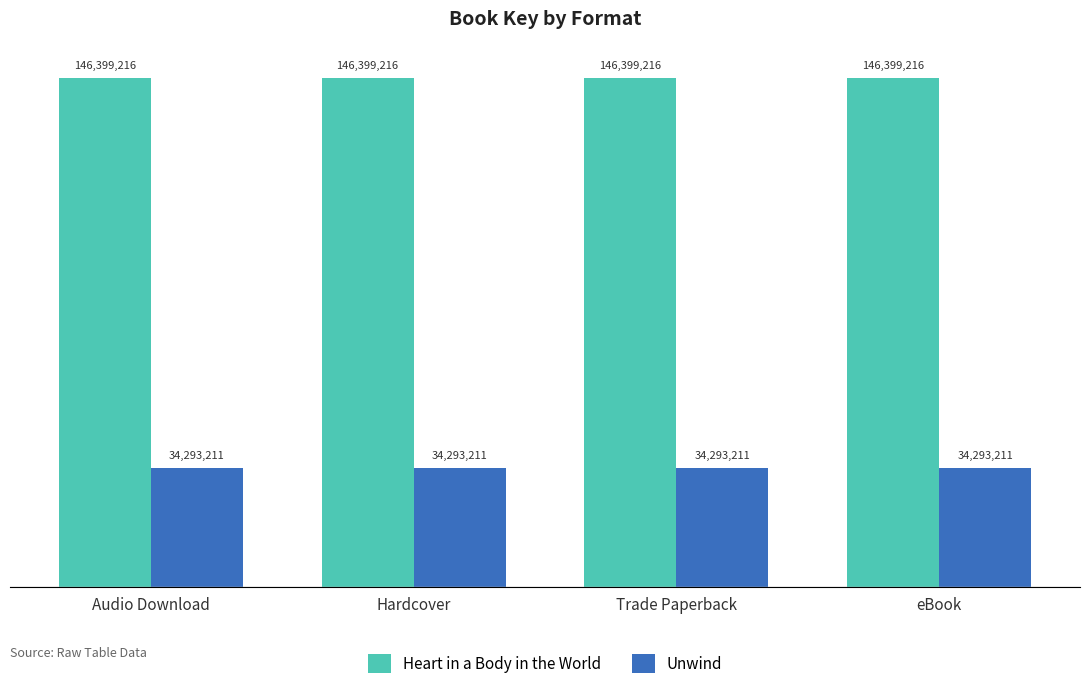

What is the label of the 1st bar from the right?

eBook